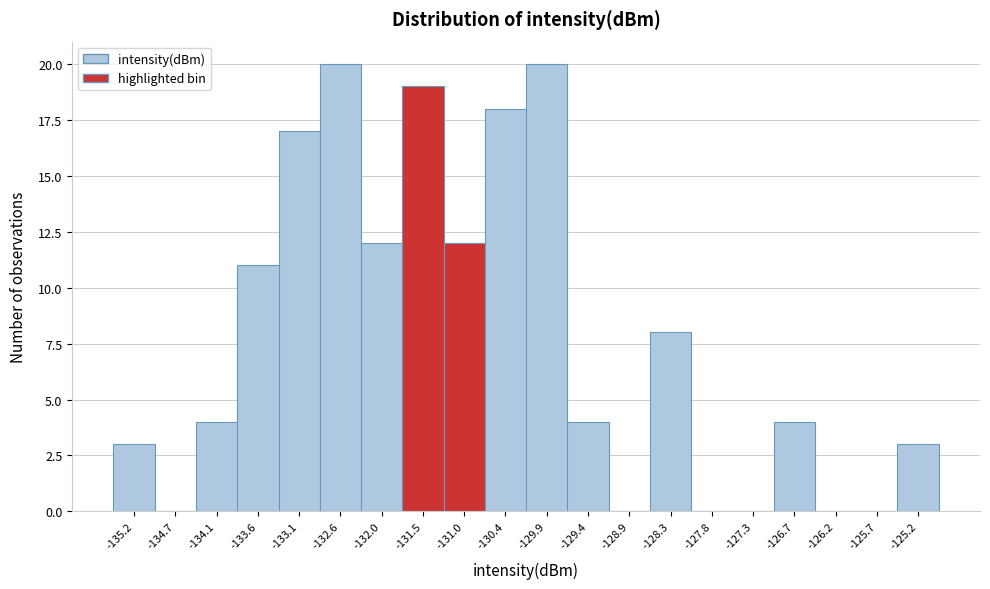

Reading left to right, extract all data points from this chart.

-135.2=3	-134.7=0	-134.1=4	-133.6=11	-133.1=17	-132.6=20	-132.0=12	-131.5=19	-131.0=12	-130.4=18	-129.9=20	-129.4=4	-128.9=0	-128.3=8	-127.8=0	-127.3=0	-126.7=4	-126.2=0	-125.7=0	-125.2=3